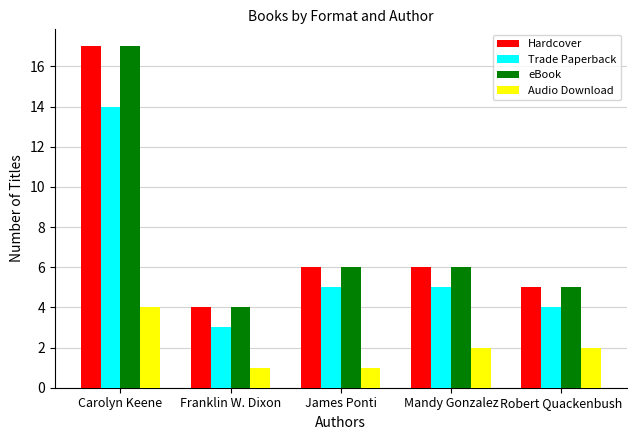

The value of Hardcover at James Ponti is 6. True or false?

True